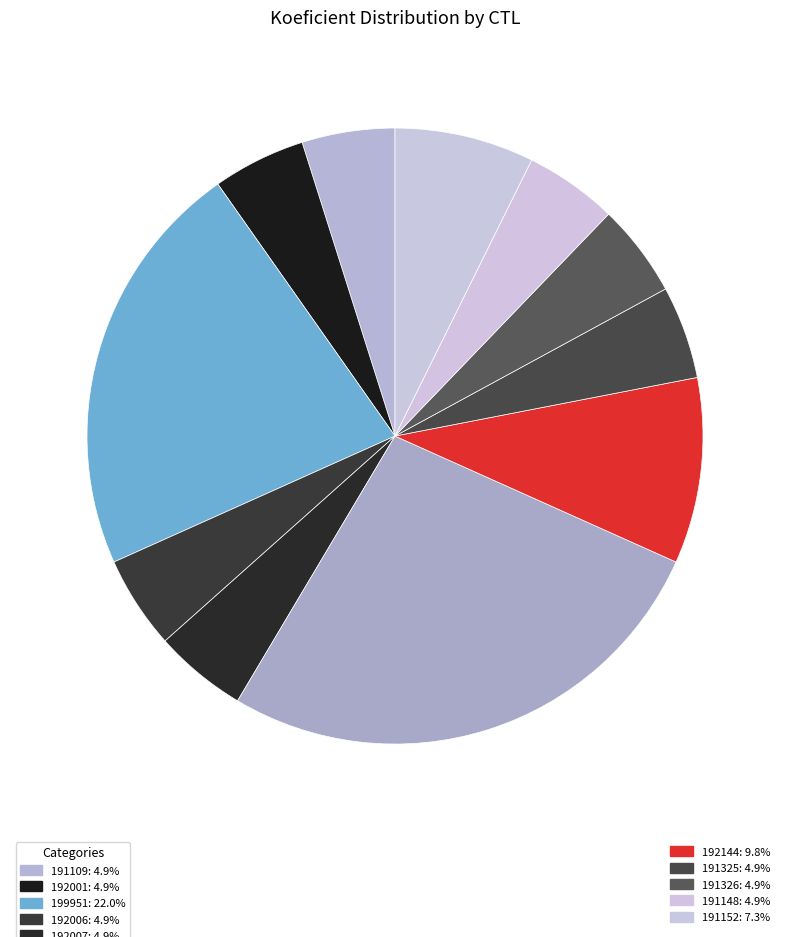

How many slices are in this pie chart?

11